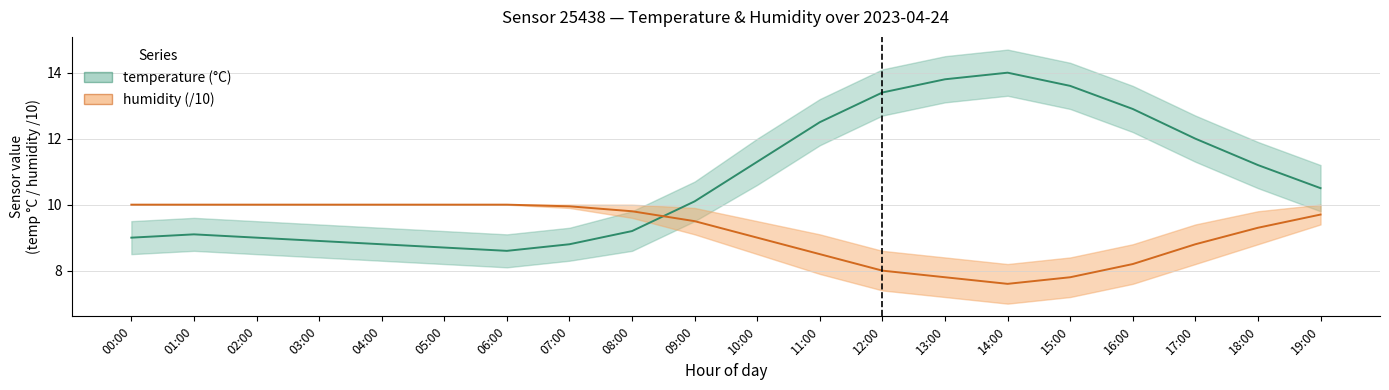

Is it true that temperature equals 8.7 at 05:00?

True